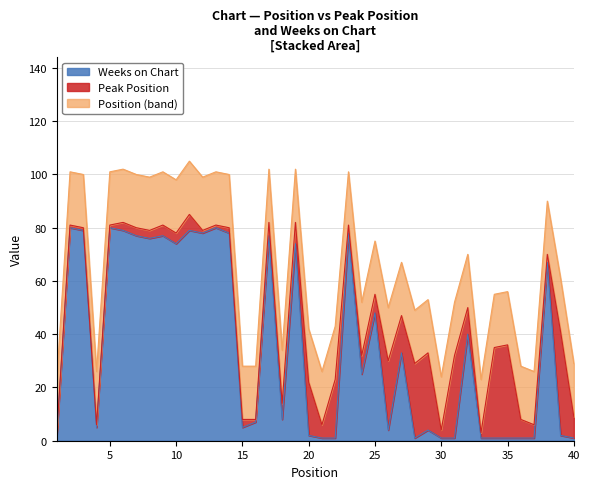

The chart shows a value of 1 at 37. True or false?

True